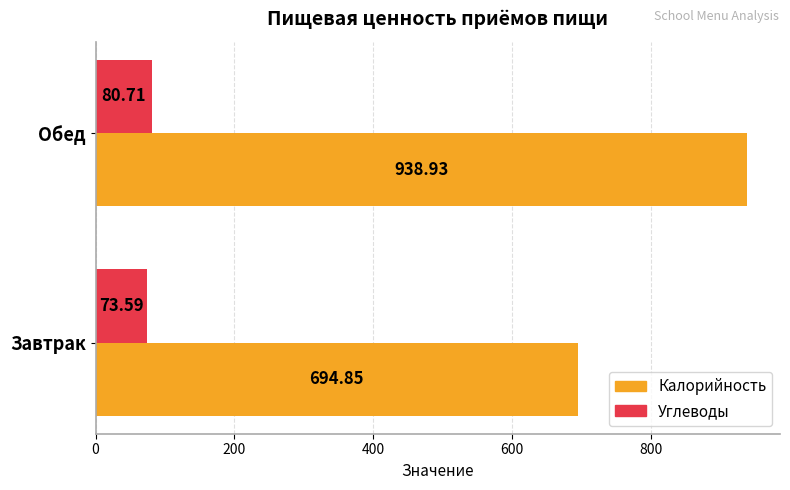

What is the sum of all Углеводы values?

154.3